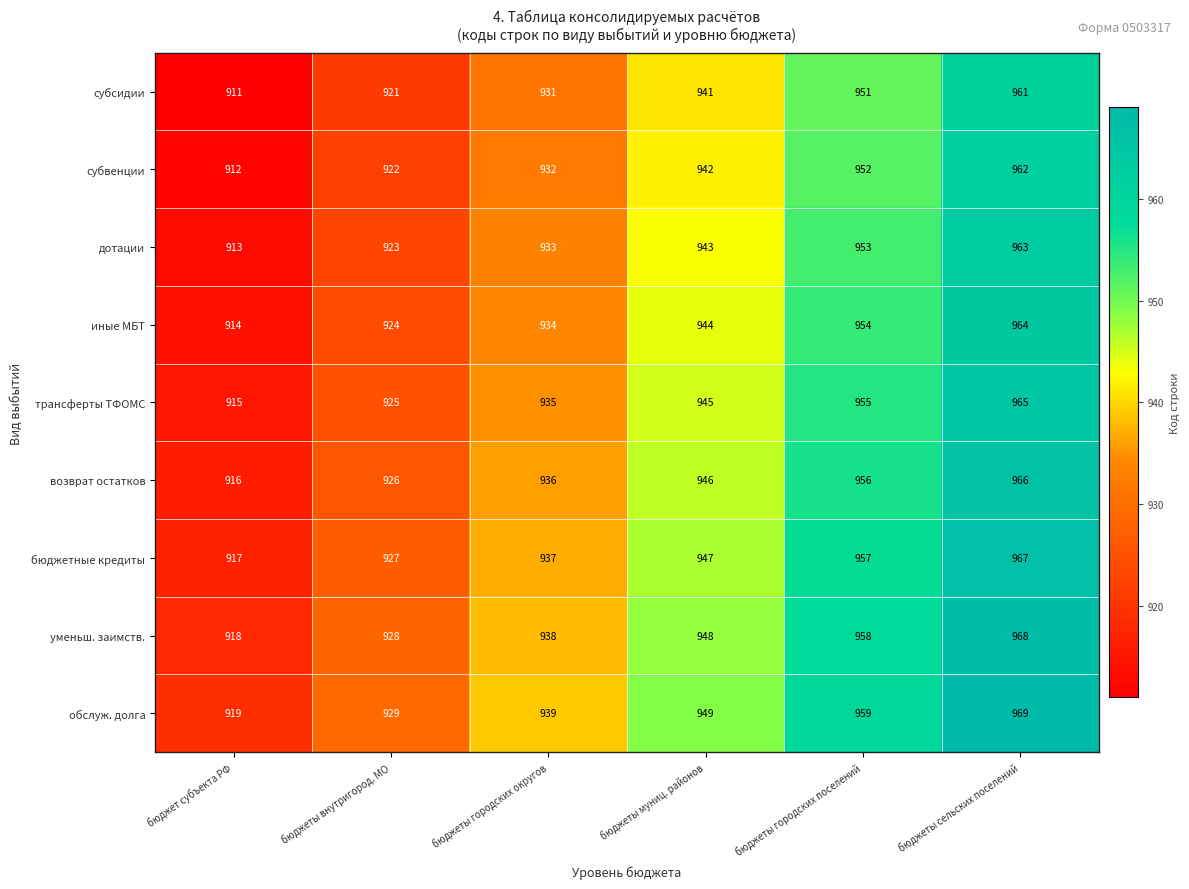

True or false: субвенции has a value of 1705 at бюджеты сельских поселений.

False